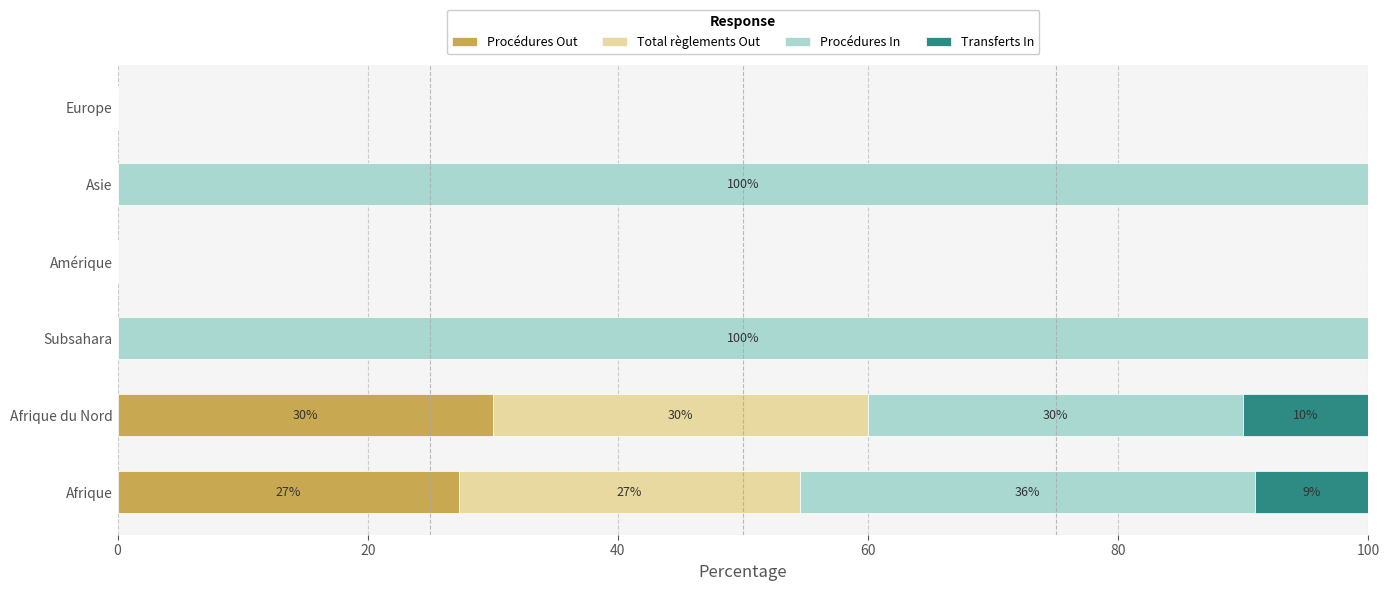

The Procédures Out series shows 41.8 at Afrique du Nord. True or false?

False